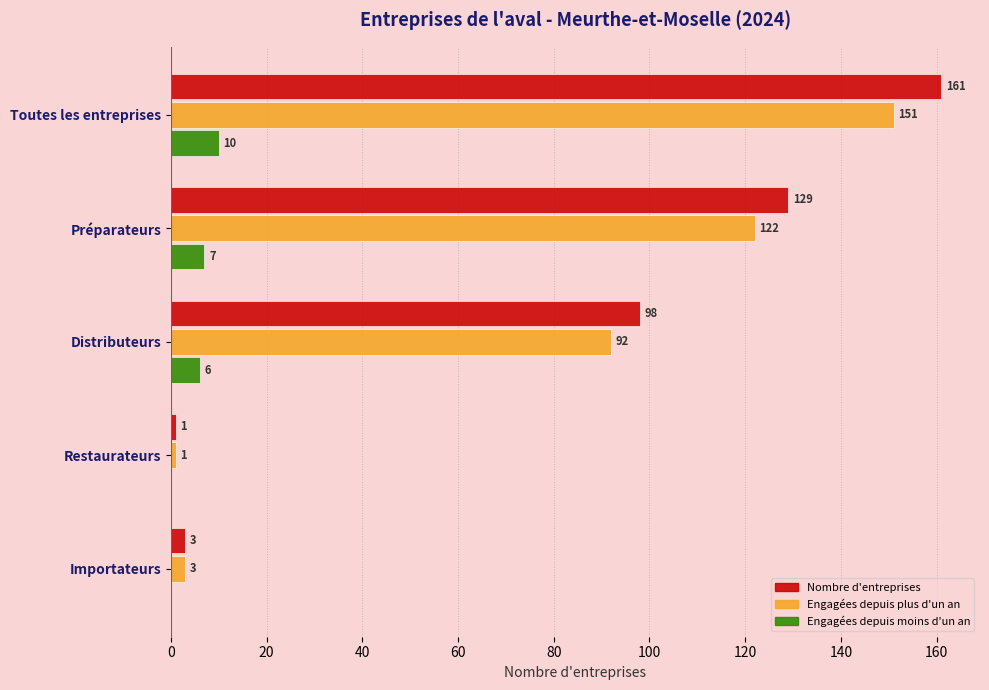

At which label is Nombre d'entreprises closest to 81?

Distributeurs